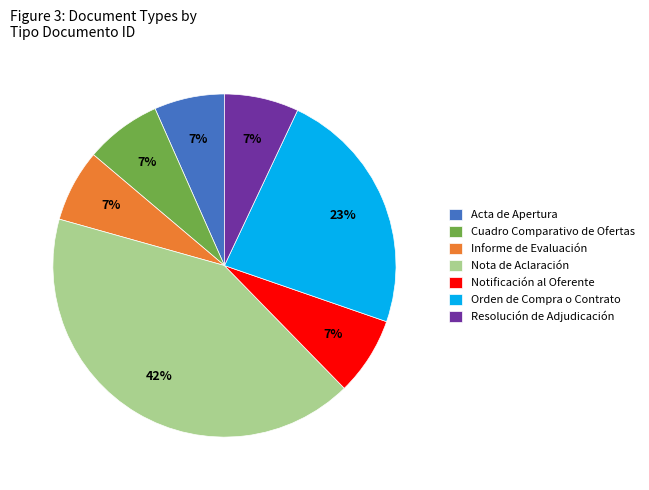

Is it true that Resolución de Adjudicación is 16% of the pie?

False